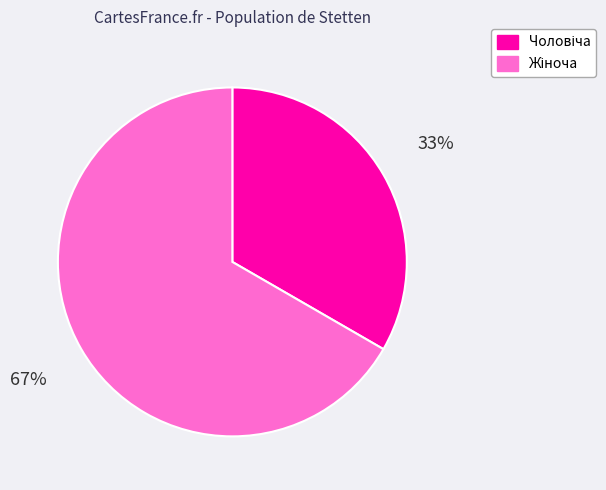

Is there any slice that represents more than half of the pie?

Yes